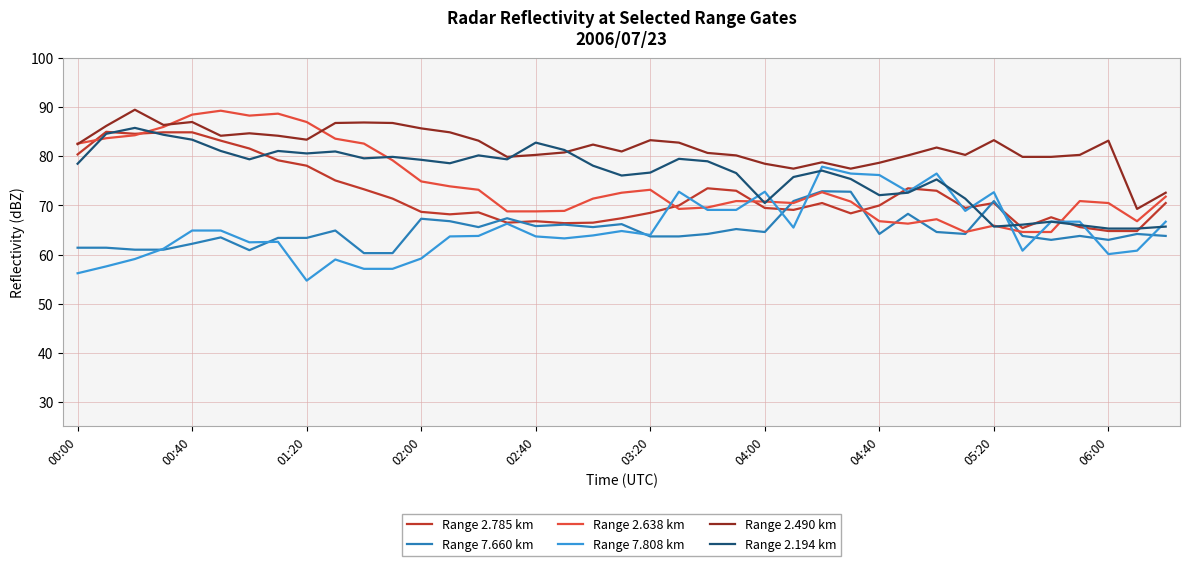

What are all the series names shown in the legend?

Range 2.785 km, Range 7.660 km, Range 2.638 km, Range 7.808 km, Range 2.490 km, Range 2.194 km